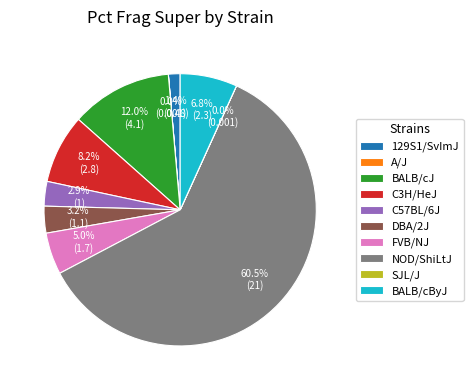

Approximately how many times larger is the value at NOD/ShiLtJ compared to BALB/cJ?

5.0